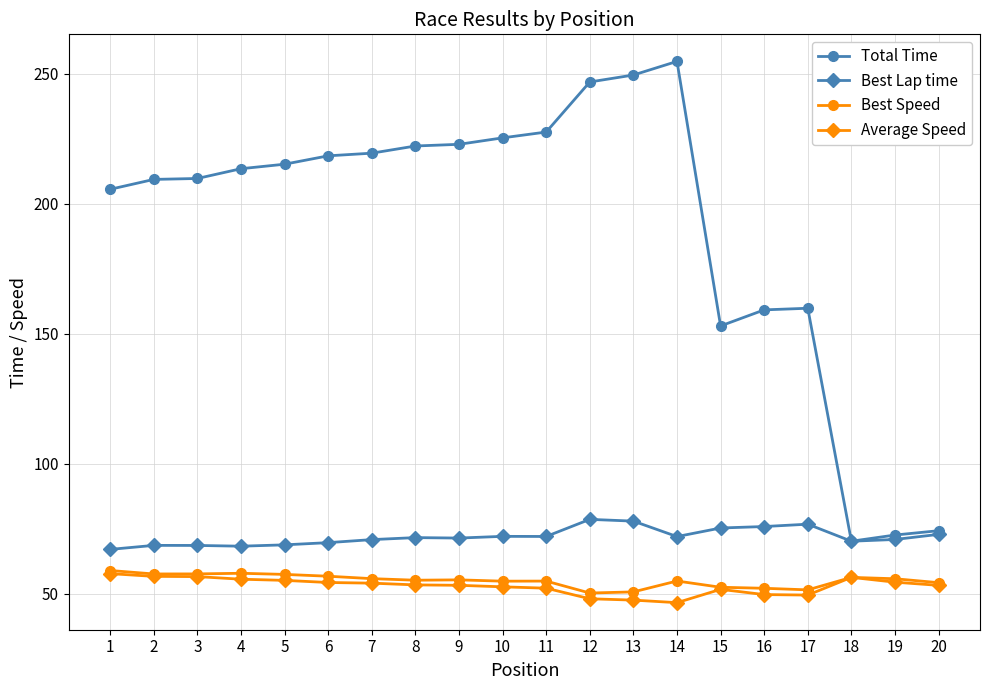

What value does the Best Lap time series have at 1?

67.1